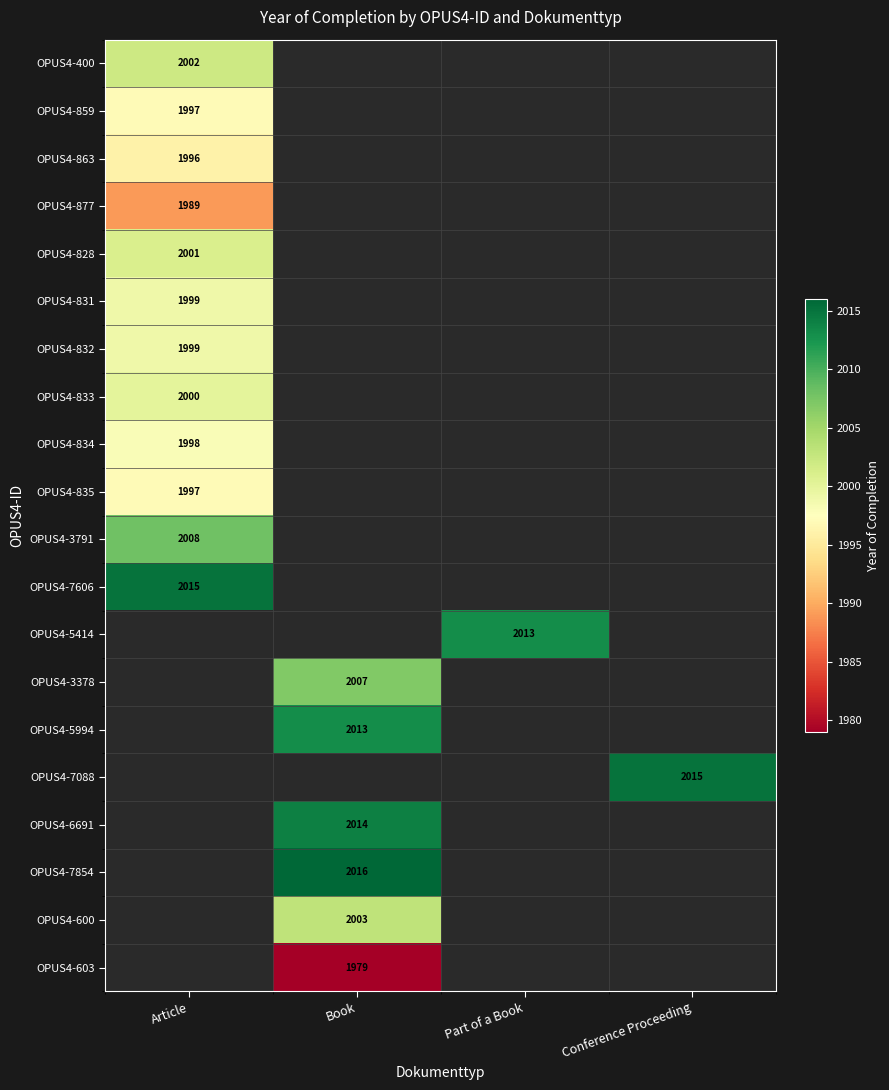

The OPUS4-7088 series shows 1298 at Conference Proceeding. True or false?

False